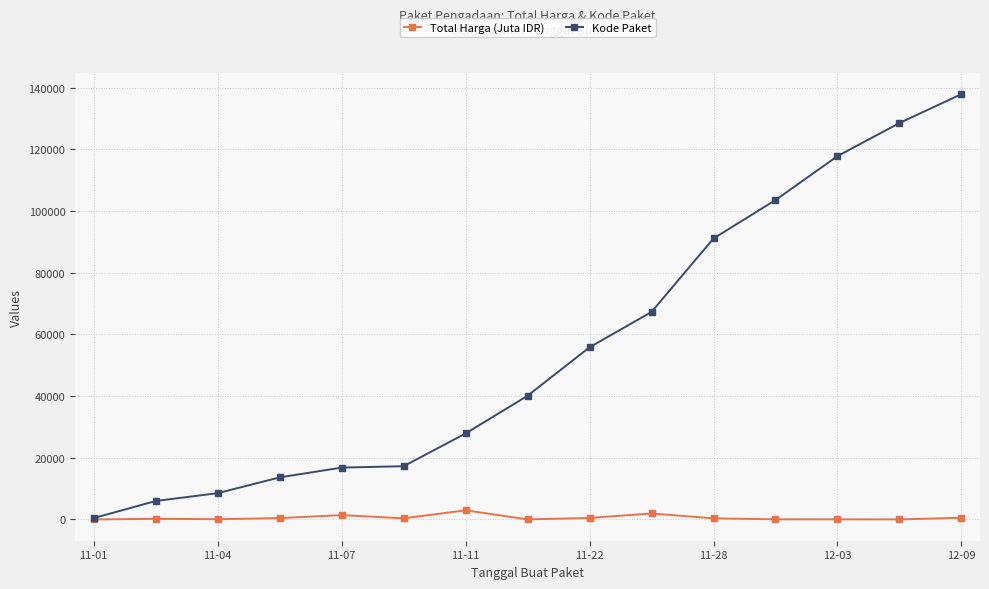

Rank the series by their maximum value, from lowest to highest.

Total Harga (Juta IDR), Kode Paket